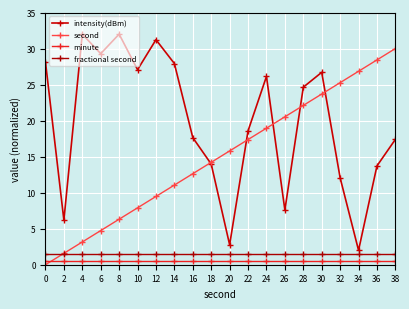

True or false: minute and fractional second intersect in this chart.

False